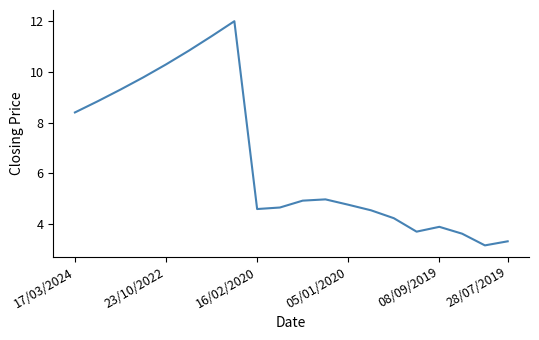

What is the smallest value displayed?

3.2